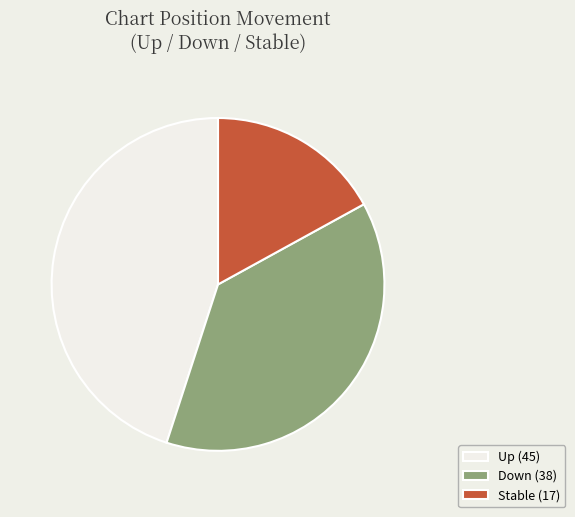

Is there a majority slice in this chart?

No